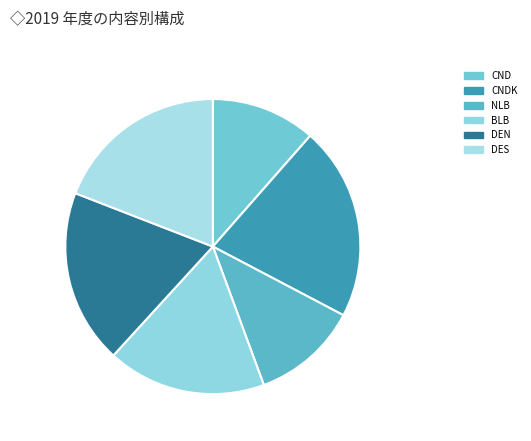

Which has a higher value, DEN or DES?

DEN